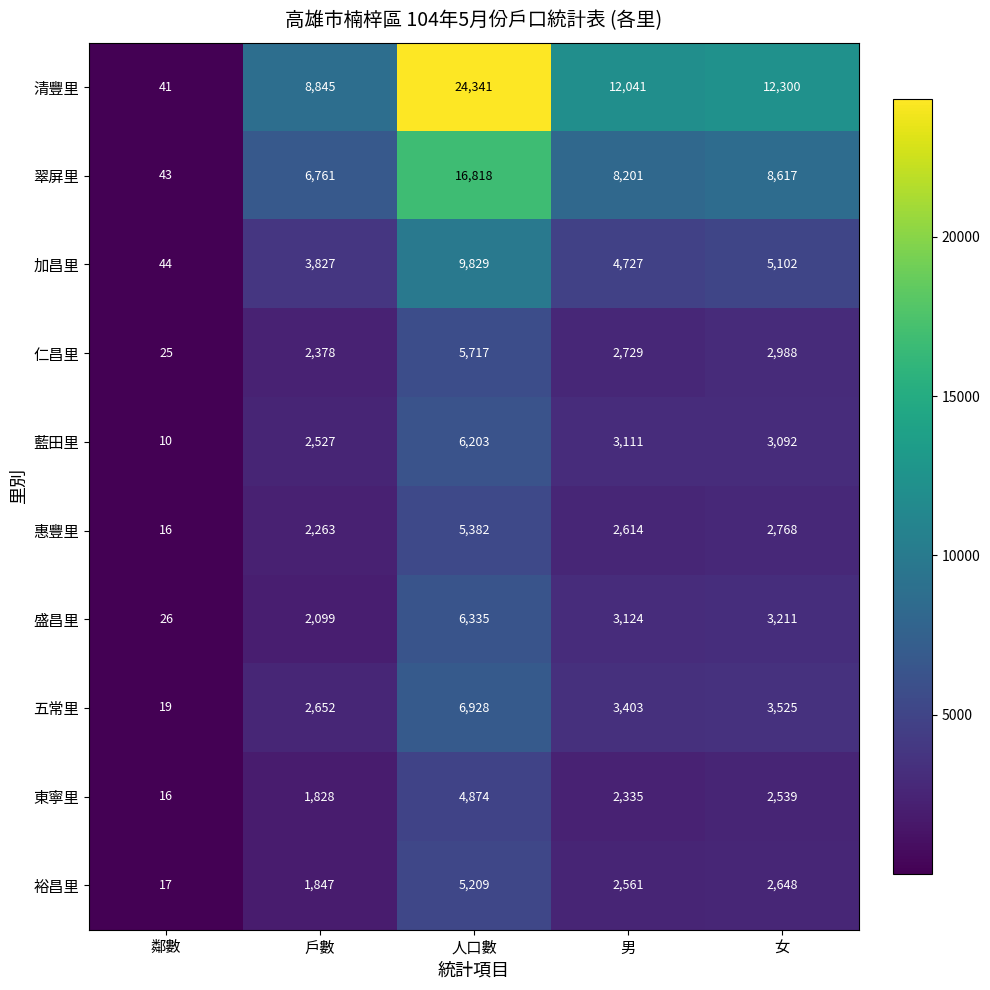

What is the total value across all series at 戶數?

35027